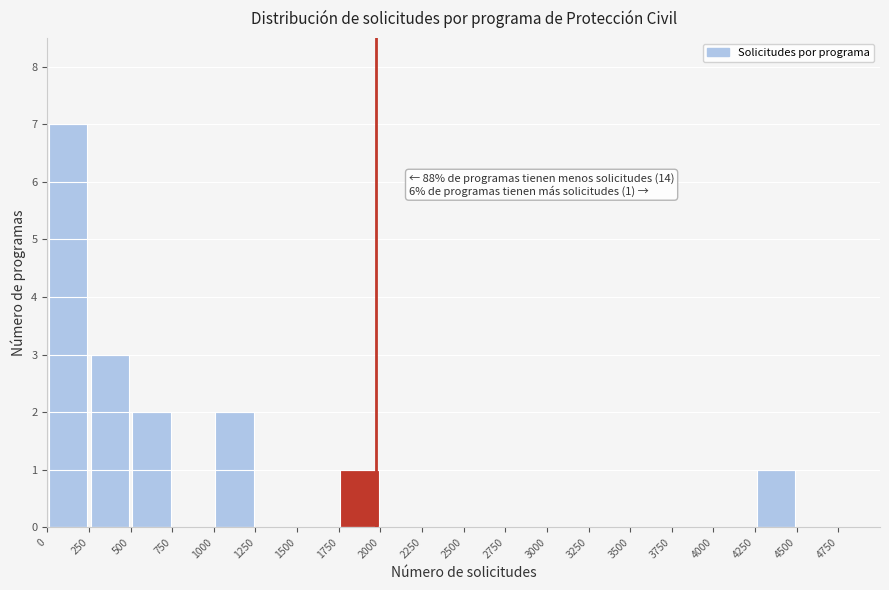

Over which range of the x-axis is the bar tallest?

0 to 250